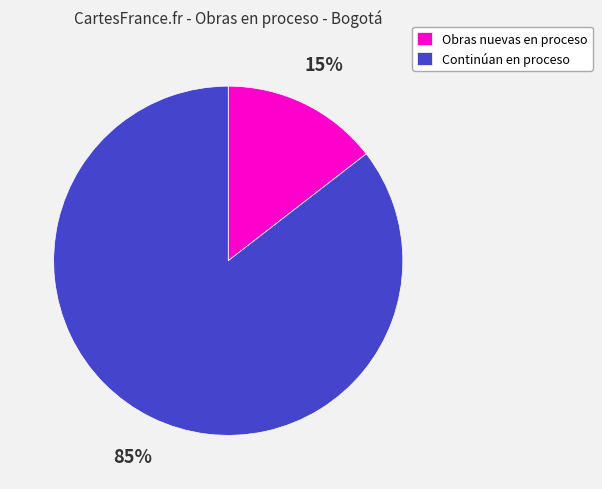

Do Obras nuevas en proceso and Continúan en proceso together represent more than half of the pie?

Yes